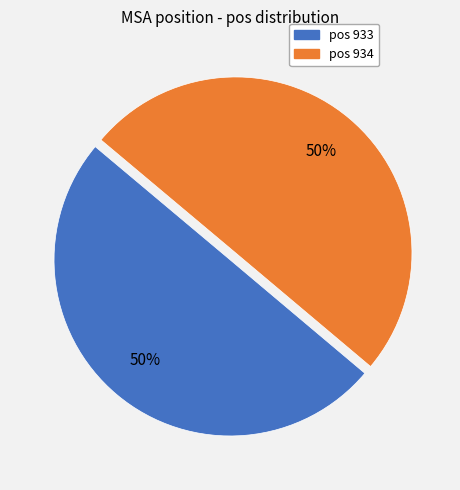

What percentage is the pos 934 slice, to the nearest percent?

50%